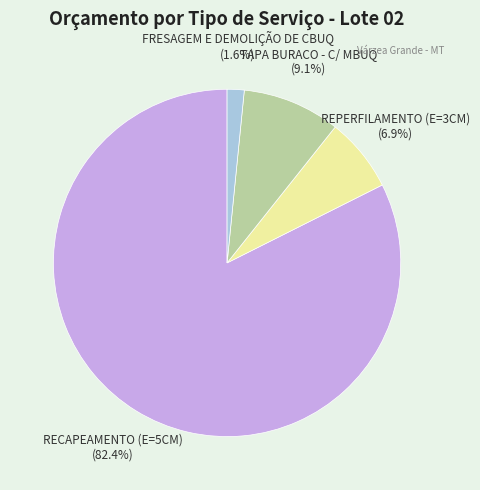

The REPERFILAMENTO (E=3CM) slice represents 1% of the pie. True or false?

False